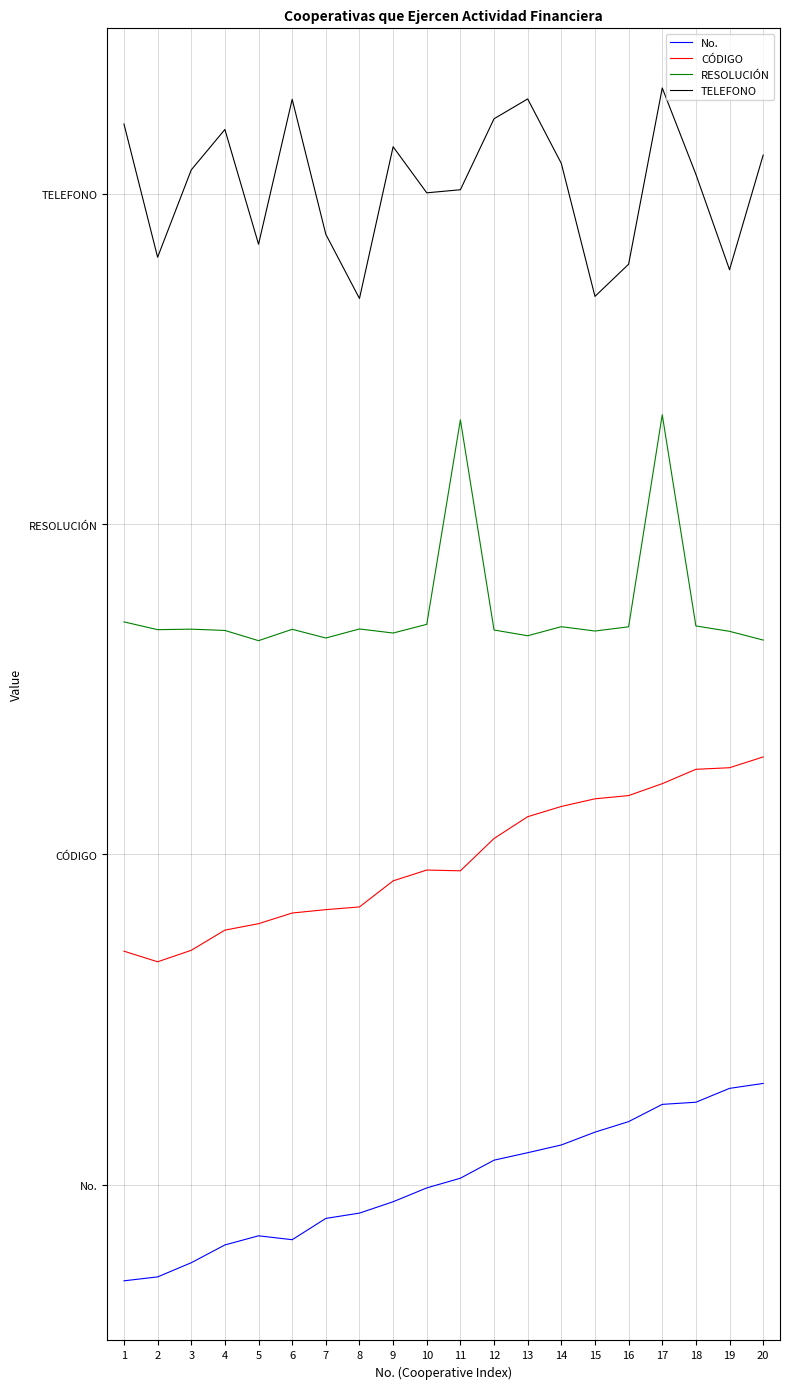

At which category is the sum across all series the highest?

17